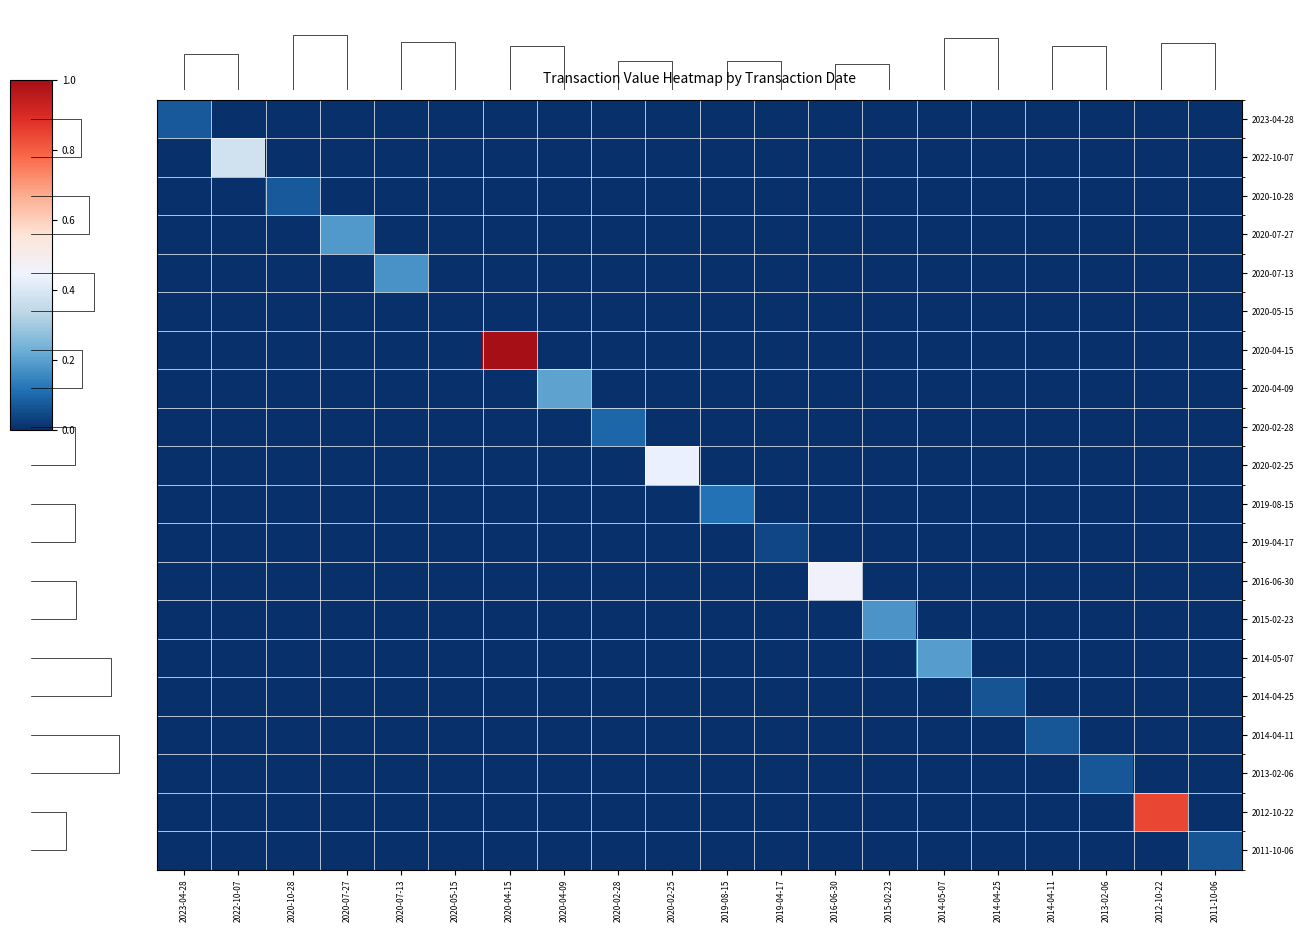

List the series in order of their peak value, highest first.

2020-04-15, 2012-10-22, 2016-06-30, 2020-02-25, 2022-10-07, 2020-04-09, 2014-05-07, 2020-07-27, 2015-02-23, 2020-07-13, 2019-08-15, 2020-02-28, 2023-04-28, 2020-10-28, 2013-02-06, 2014-04-11, 2011-10-06, 2014-04-25, 2019-04-17, 2020-05-15